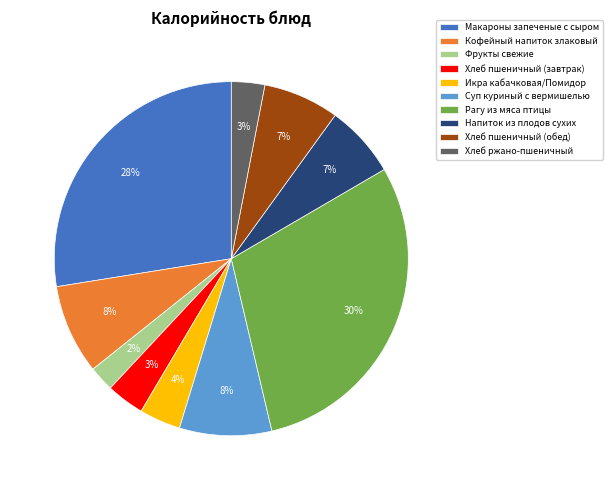

Is it true that Хлеб пшеничный (обед) is 1% of the pie?

False